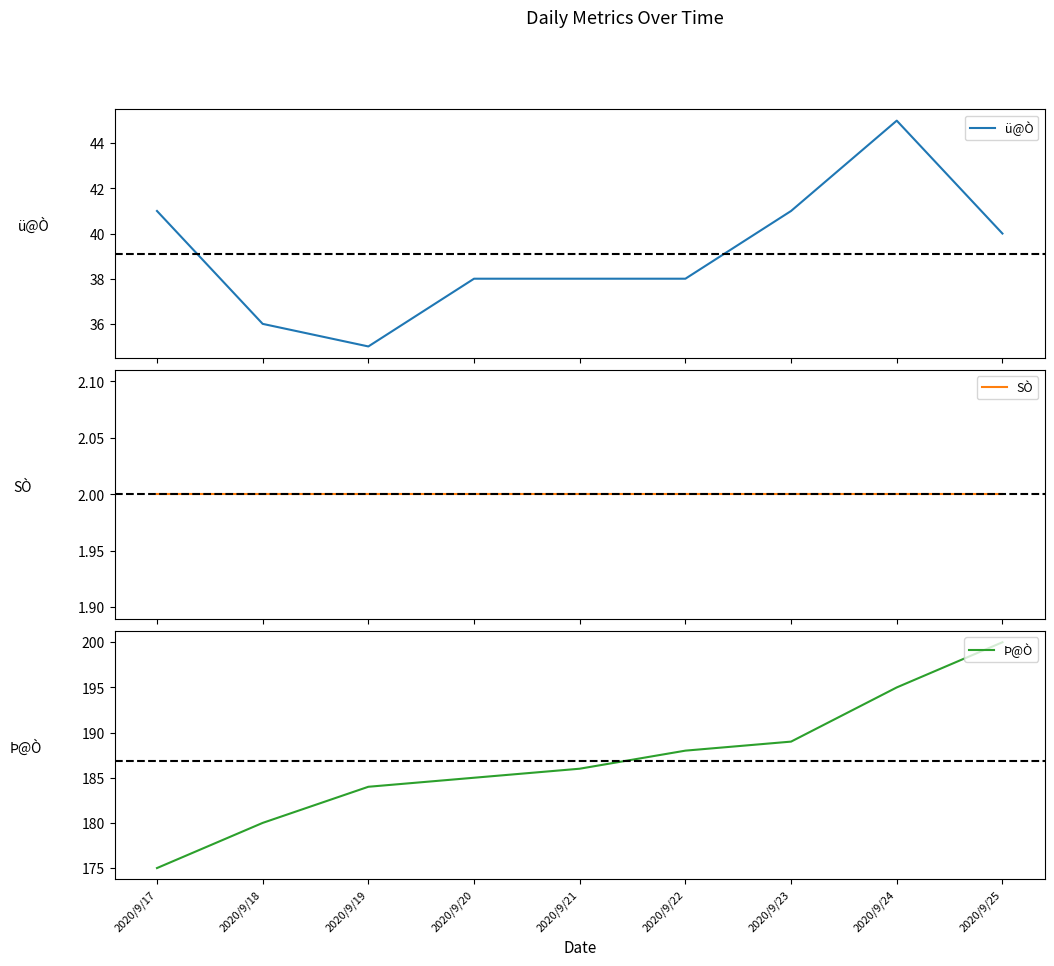

Rank the series at 2020/9/19 from highest to lowest value.

Þ@Ò, ü@Ò, SÒ